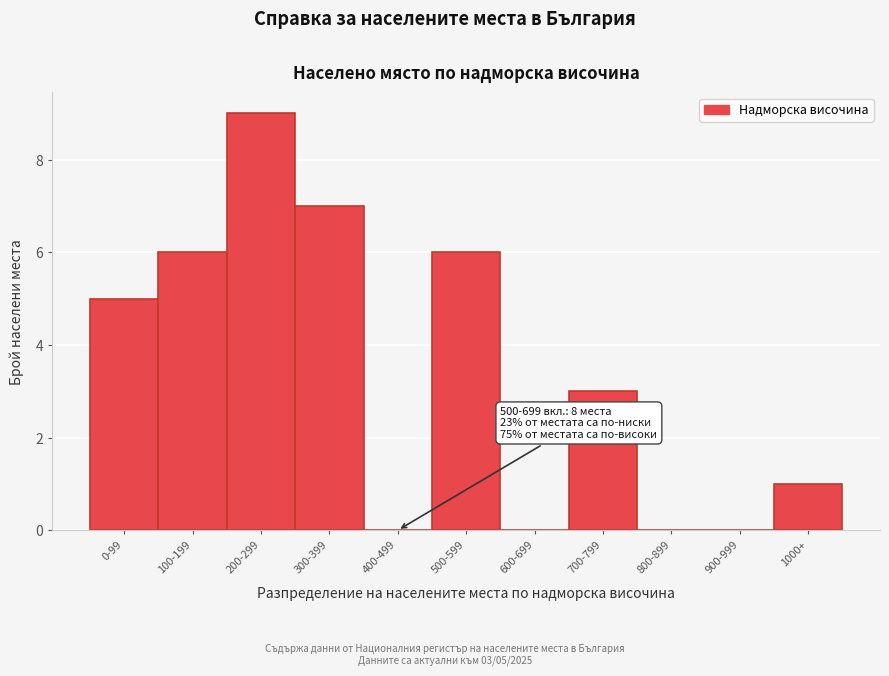

Reading left to right, extract all data points from this chart.

0-99=5	100-199=6	200-299=9	300-399=7	400-499=0	500-599=6	600-699=0	700-799=3	800-899=0	900-999=0	1000+=1